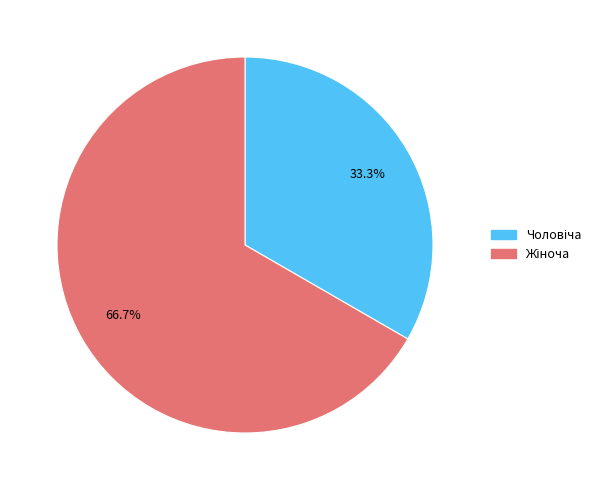

Is there any slice that represents more than half of the pie?

Yes